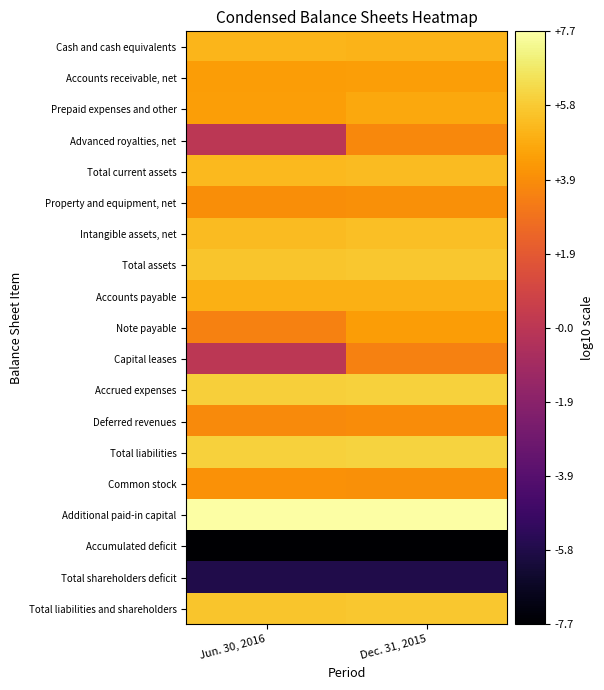

Reading left to right, list all the values displayed in this chart.

Cash and cash equivalents: Jun. 30, 2016=5.2	Dec. 31, 2015=5.1
Accounts receivable, net: Jun. 30, 2016=4.4	Dec. 31, 2015=4.4
Prepaid expenses and other: Jun. 30, 2016=4.4	Dec. 31, 2015=4.8
Advanced royalties, net: Jun. 30, 2016=-0.0	Dec. 31, 2015=3.7
Total current assets: Jun. 30, 2016=5.3	Dec. 31, 2015=5.3
Property and equipment, net: Jun. 30, 2016=3.9	Dec. 31, 2015=3.9
Intangible assets, net: Jun. 30, 2016=5.4	Dec. 31, 2015=5.4
Total assets: Jun. 30, 2016=5.6	Dec. 31, 2015=5.7
Accounts payable: Jun. 30, 2016=5.0	Dec. 31, 2015=5.0
Note payable: Jun. 30, 2016=3.5	Dec. 31, 2015=4.4
Capital leases: Jun. 30, 2016=-0.0	Dec. 31, 2015=3.5
Accrued expenses: Jun. 30, 2016=6.0	Dec. 31, 2015=6.0
Deferred revenues: Jun. 30, 2016=3.8	Dec. 31, 2015=3.8
Total liabilities: Jun. 30, 2016=6.0	Dec. 31, 2015=6.1
Common stock: Jun. 30, 2016=4.0	Dec. 31, 2015=4.0
Additional paid-in capital: Jun. 30, 2016=7.7	Dec. 31, 2015=7.7
Accumulated deficit: Jun. 30, 2016=-7.7	Dec. 31, 2015=-7.7
Total shareholders deficit: Jun. 30, 2016=-5.8	Dec. 31, 2015=-5.8
Total liabilities and shareholders: Jun. 30, 2016=5.6	Dec. 31, 2015=5.7